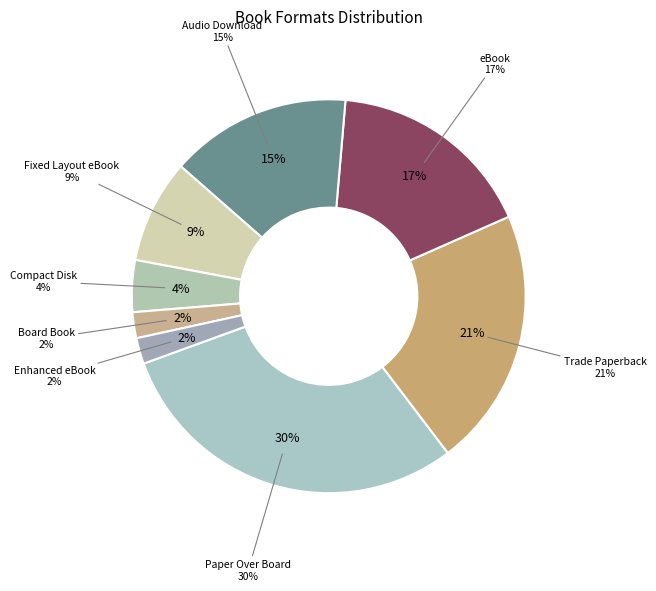

Combined, what portion of the pie is Board Book and Compact Disk?

6.4%